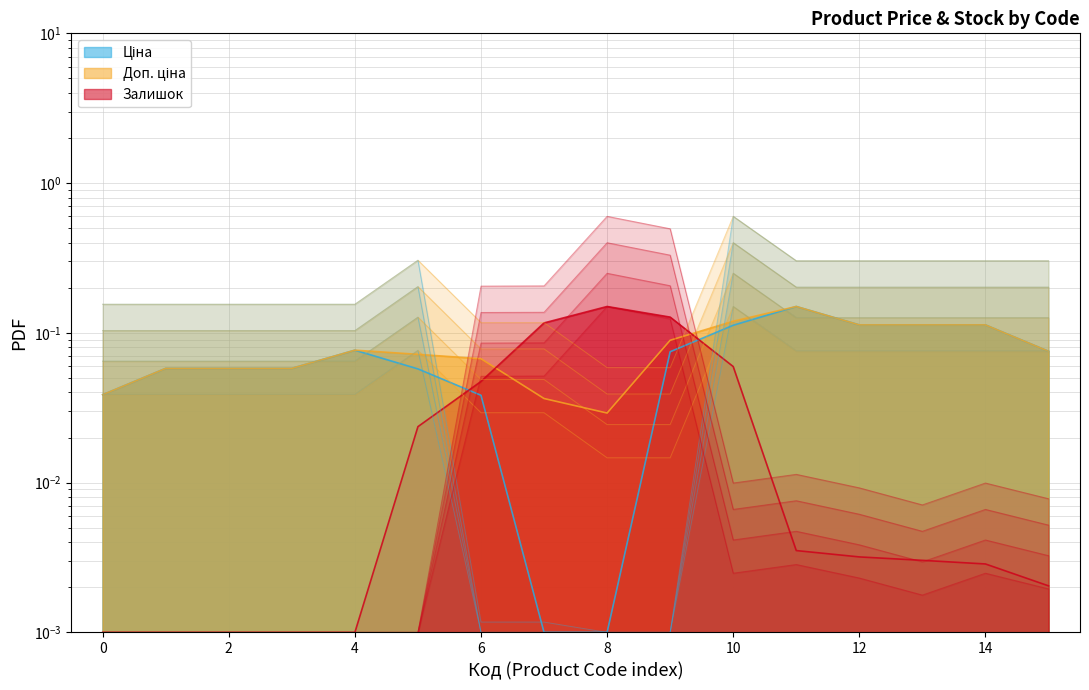

What is the maximum value shown in the chart?

0.6